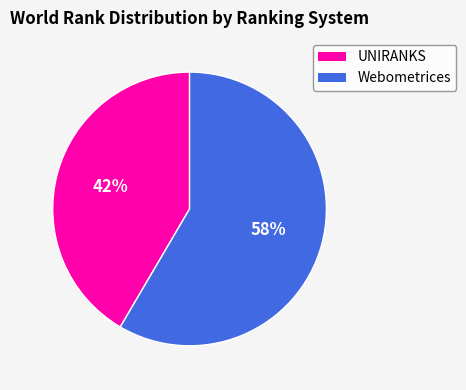

To the nearest percent, what is the average slice percentage?

50%